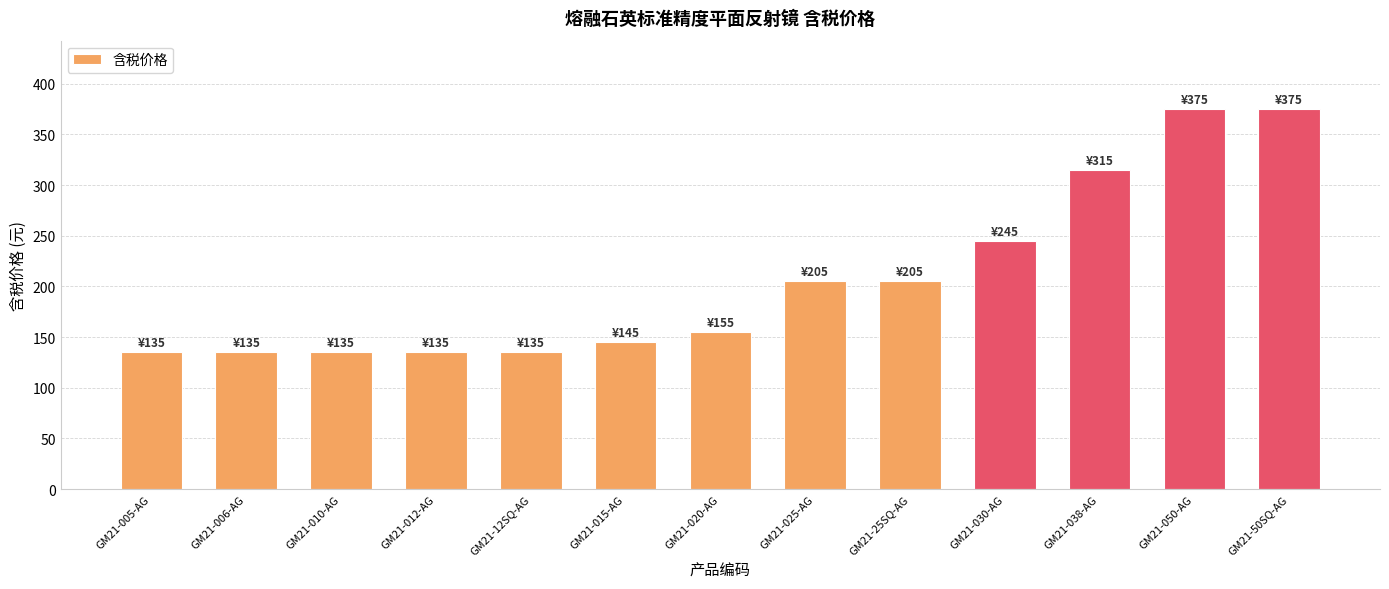

What position from the right is GM21-015-AG?

8